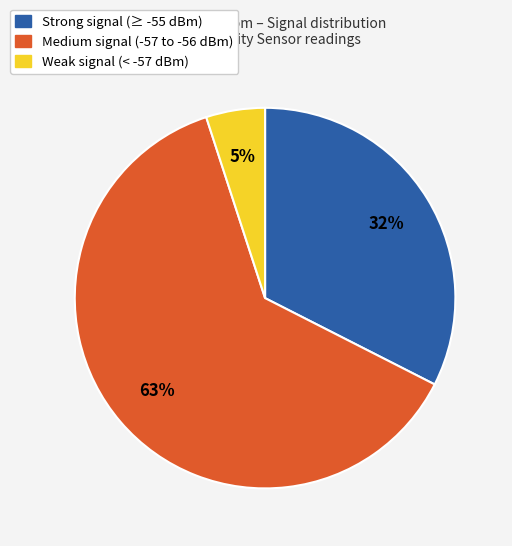

True or false: Medium signal (-57 to -56 dBm) accounts for 54% of the total.

False